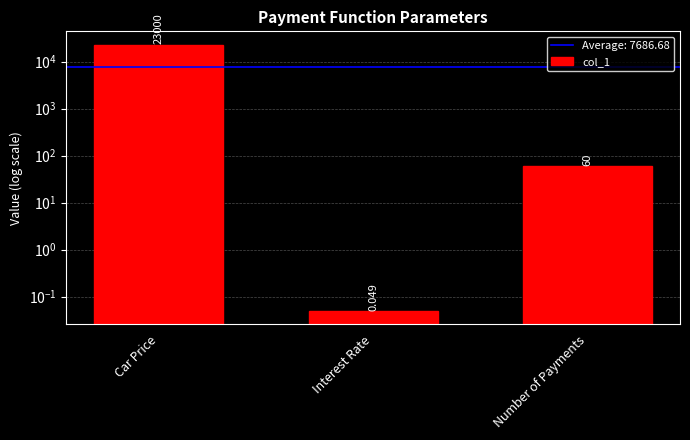

Which category has the highest value across all series?

Car Price